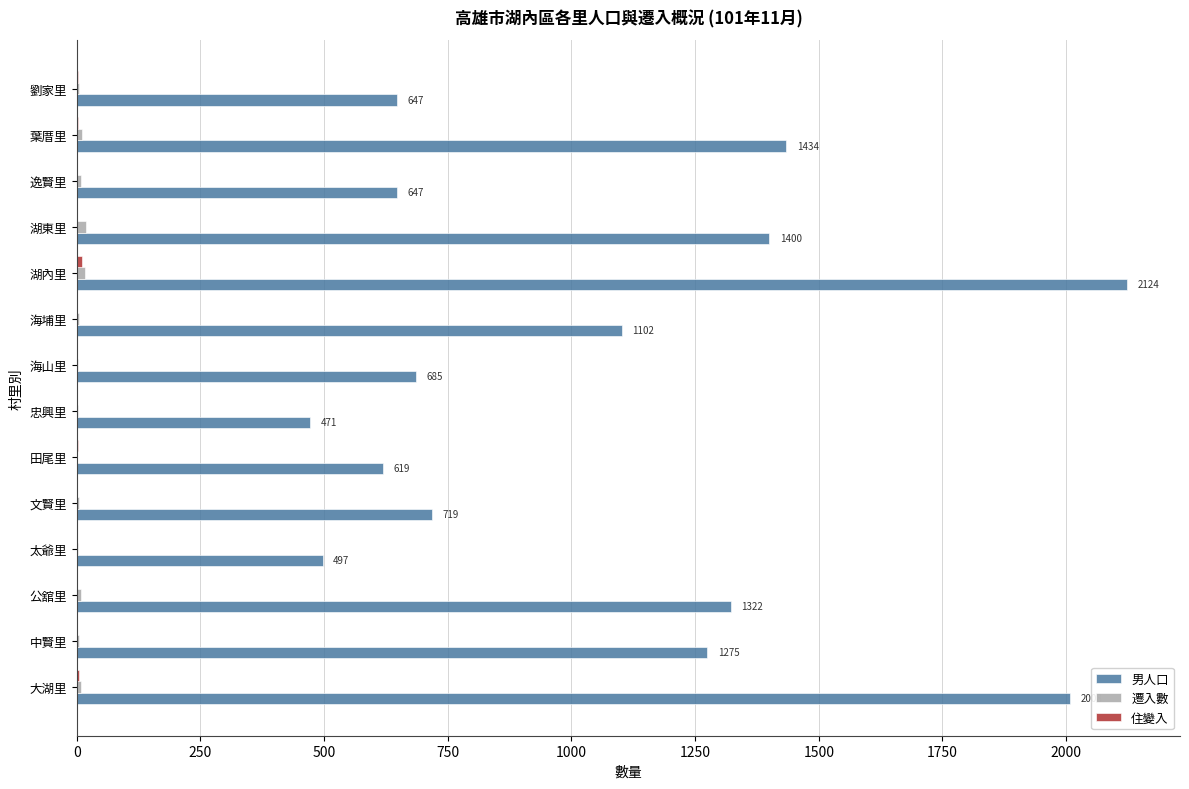

What is the maximum value shown in the chart?

2124